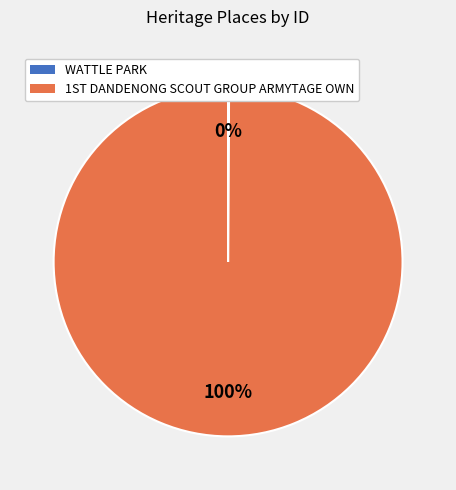

To the nearest percent, what is the difference between the largest and smallest slice percentages?

100%